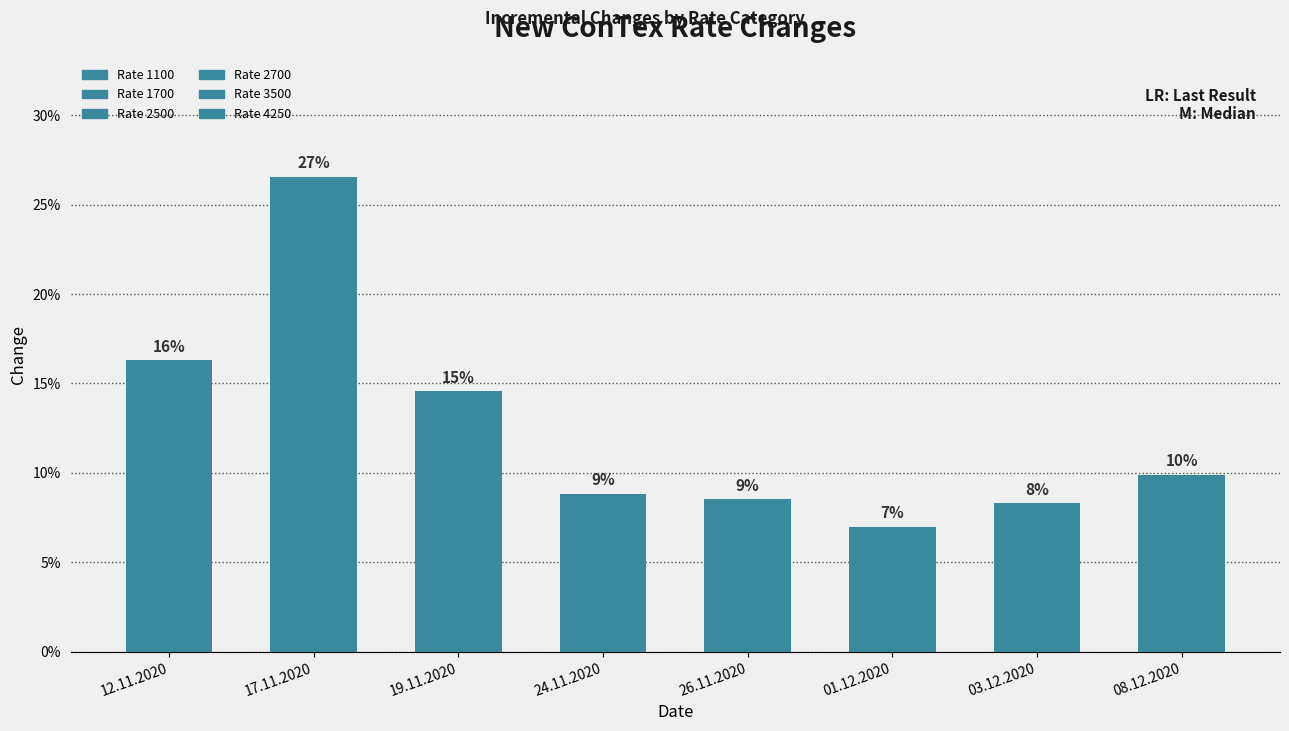

Reading right to left, what are all the values shown in this chart?

08.12.2020=9.9	03.12.2020=8.3	01.12.2020=7.0	26.11.2020=8.5	24.11.2020=8.8	19.11.2020=14.6	17.11.2020=26.6	12.11.2020=16.3